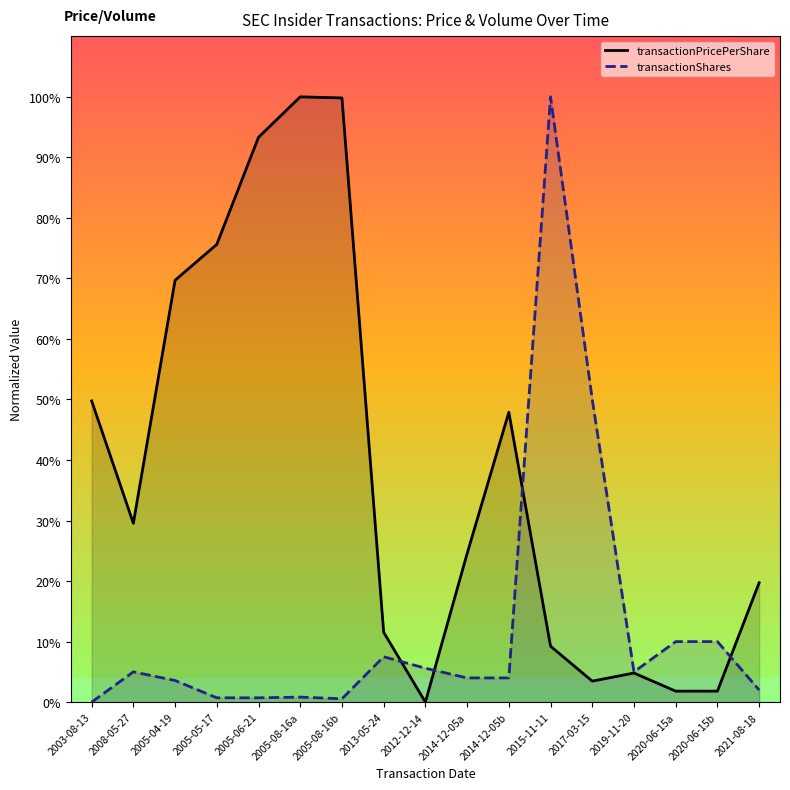

True or false: transactionShares has a value of 0.7 at 2005-06-21.

True